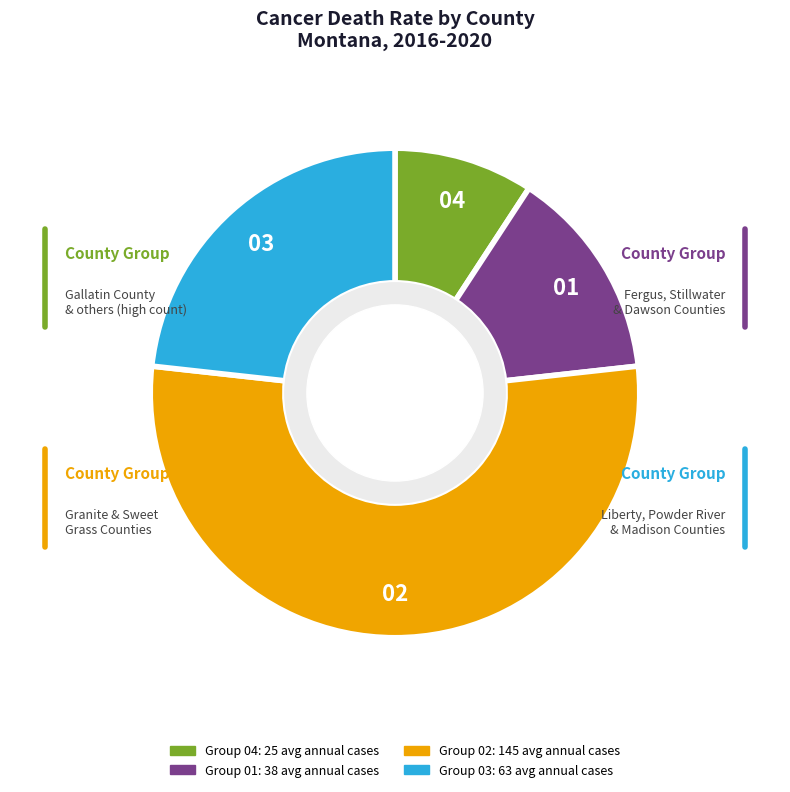

Is there a majority slice in this chart?

Yes